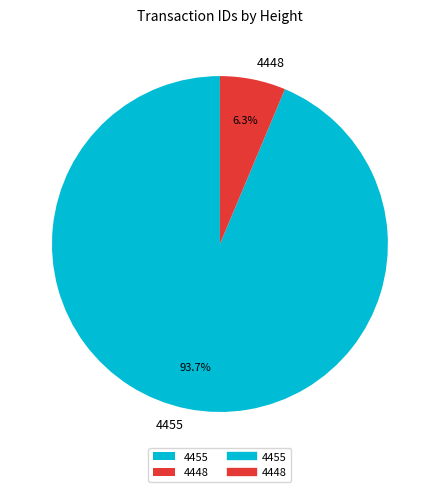

Which has a higher value, 4448 or 4455?

4455